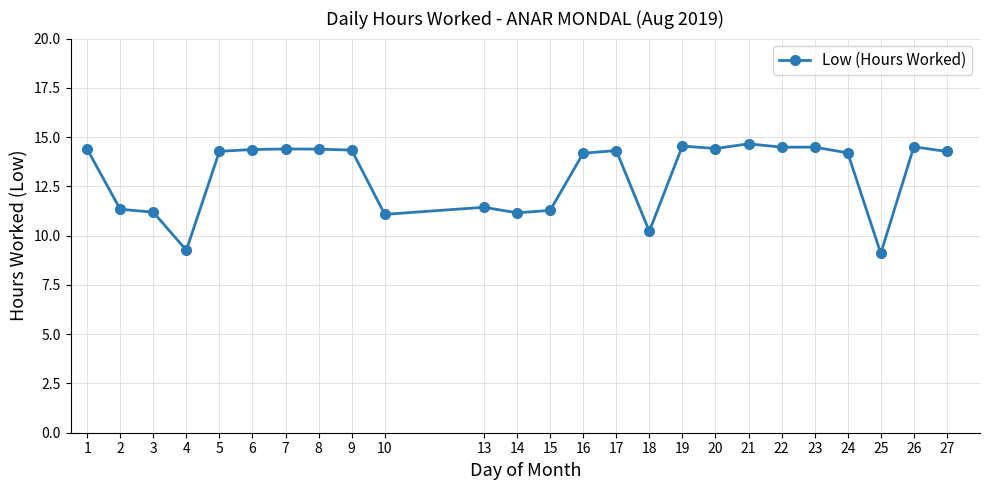

What is the greatest value displayed?

14.7